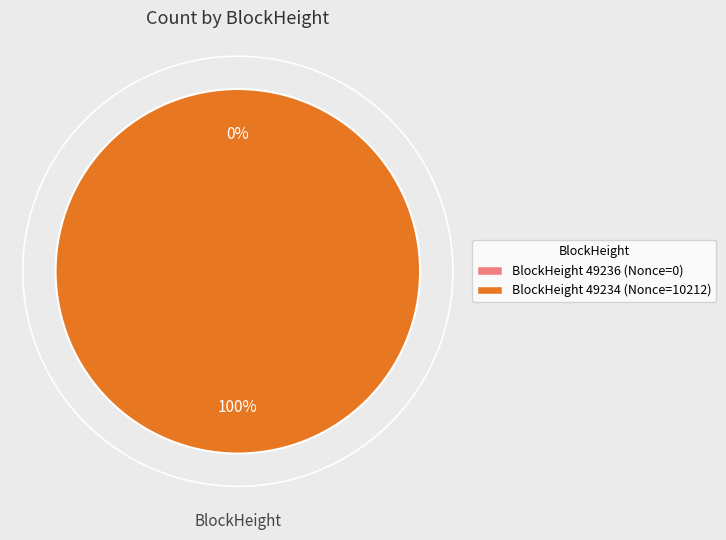

Which slice is the largest?

49234